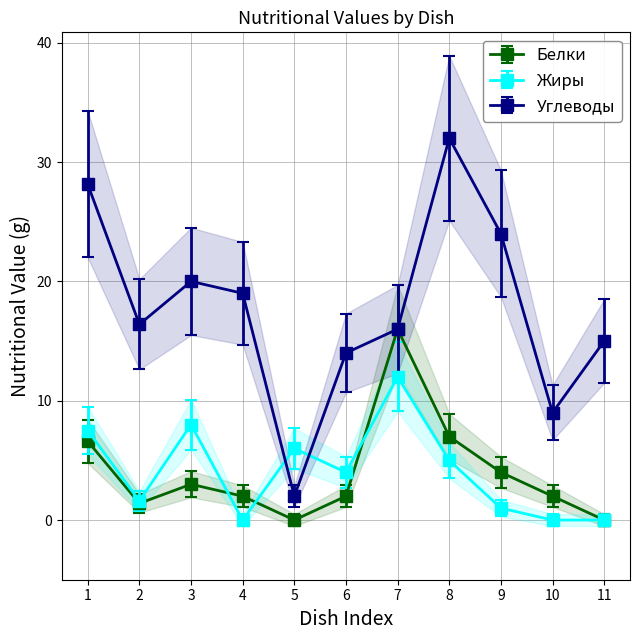

Is it true that Белки equals 2.0 at 10?

True